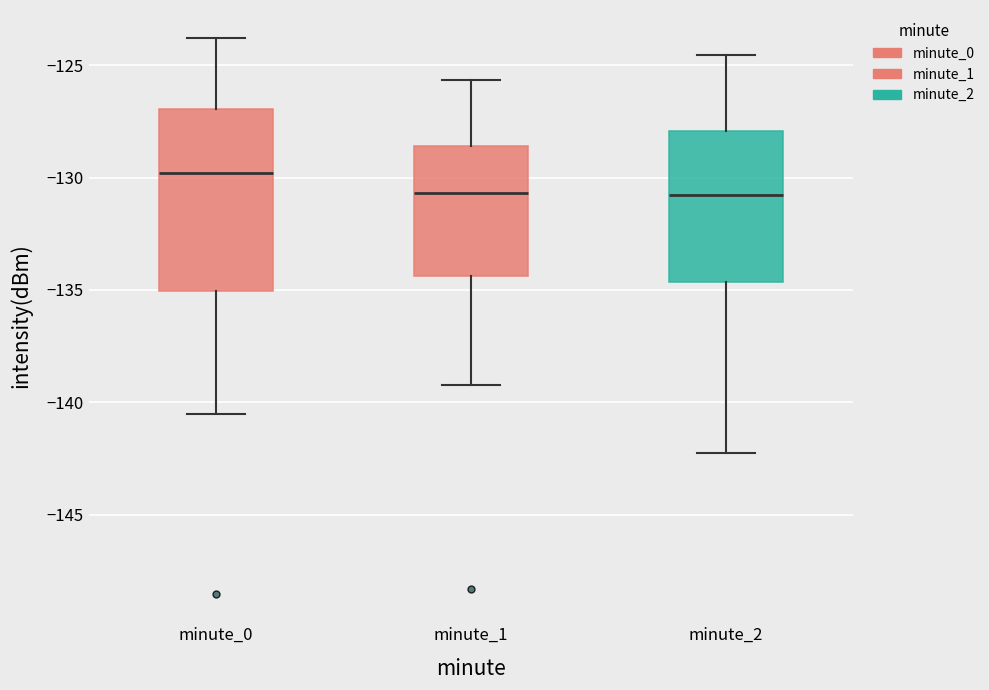

Comparing the boxes themselves (not the whiskers), which one is the tallest?

minute_0